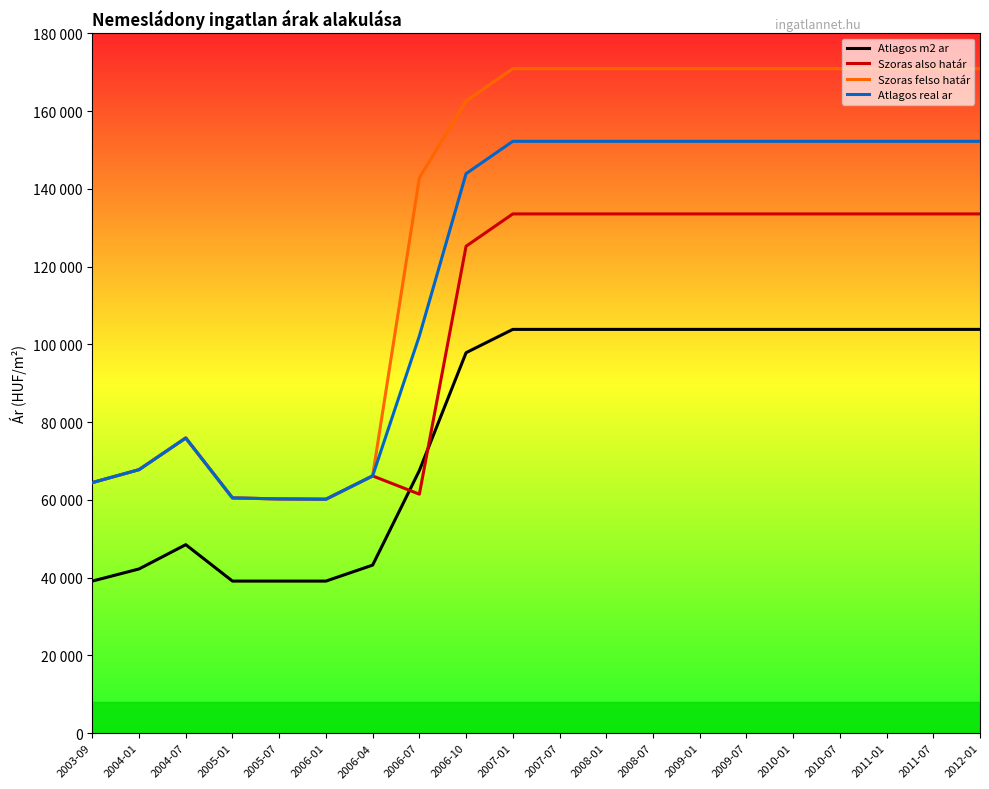

What is the label of the 12th point from the right?

2006-10